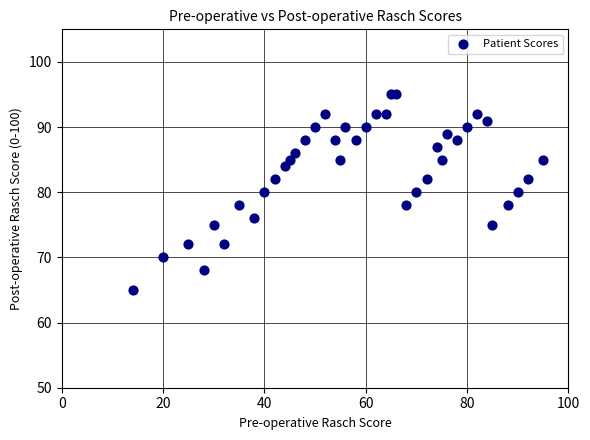

What is the range of X values (max minus min)?

81